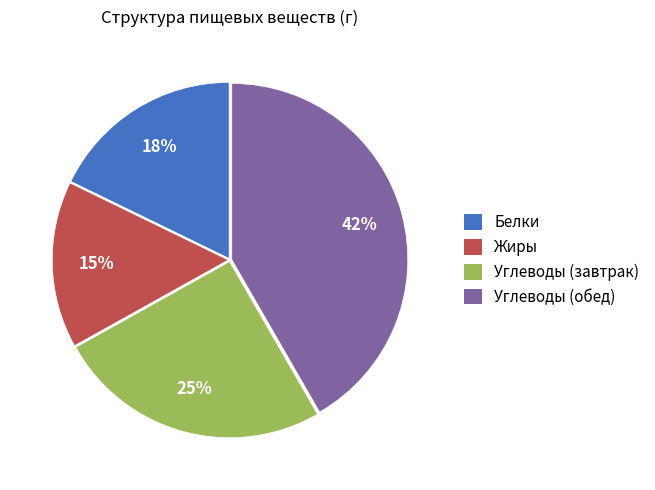

To the nearest percent, what is the average slice percentage?

25%